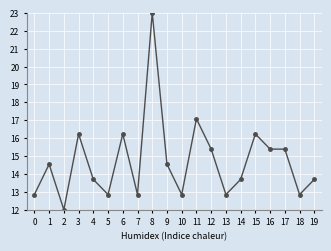

Which has a higher value, 1 or 14?

1